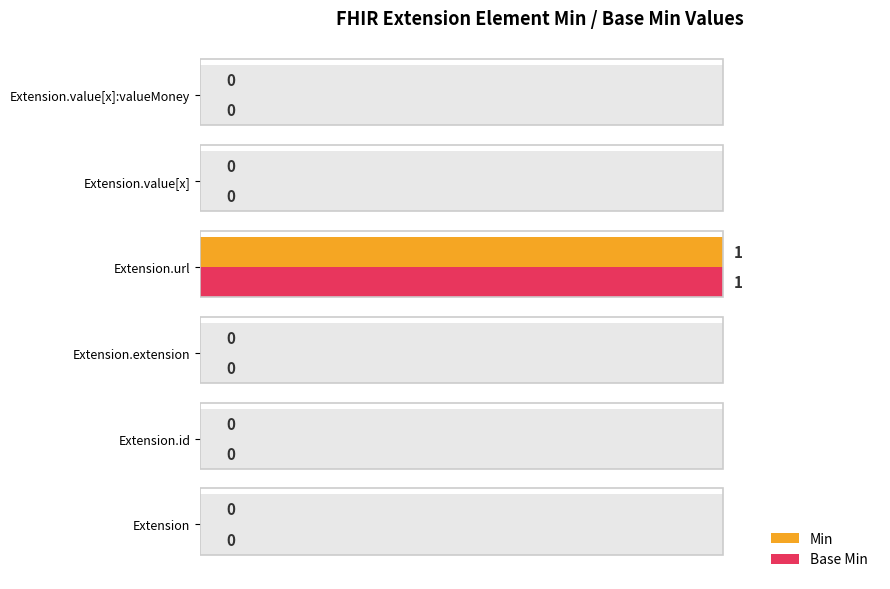

What position from the left is Extension?

1